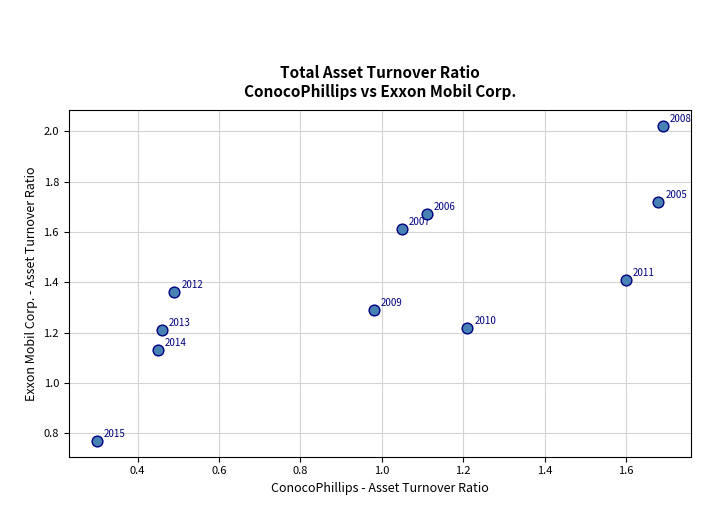

What is the average X value?

1.0